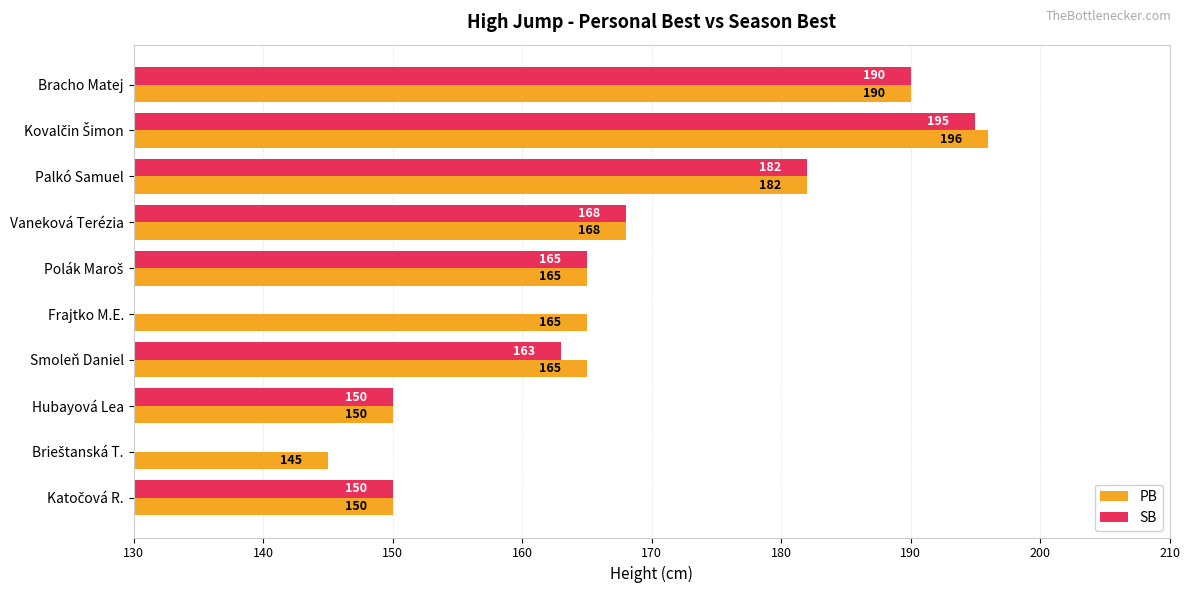

Which series changed the most between Kovalčin Šimon and Smoleň Daniel?

SB